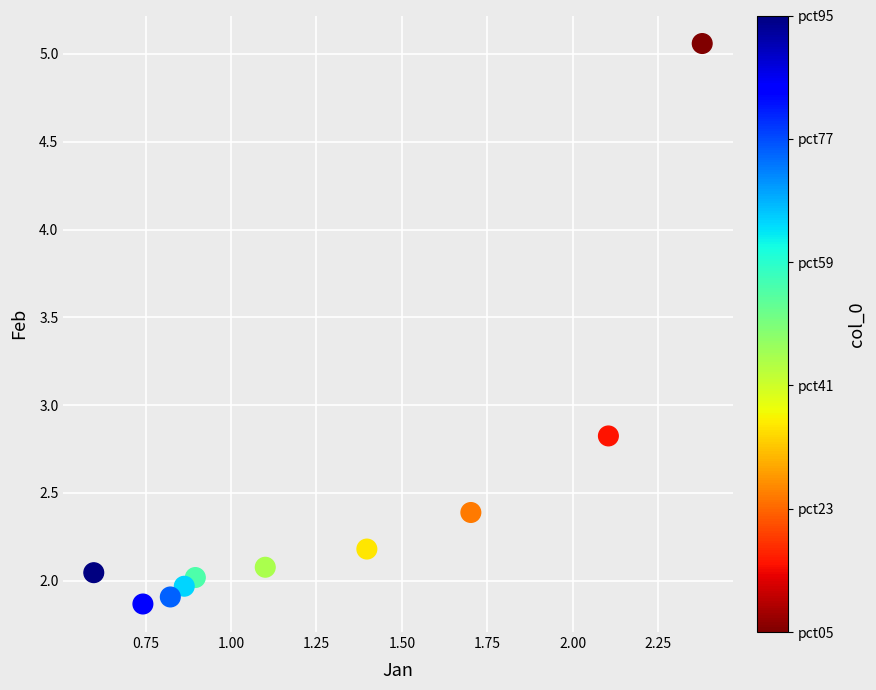

What Y value in the scatter plot is closest to 3?

2.8